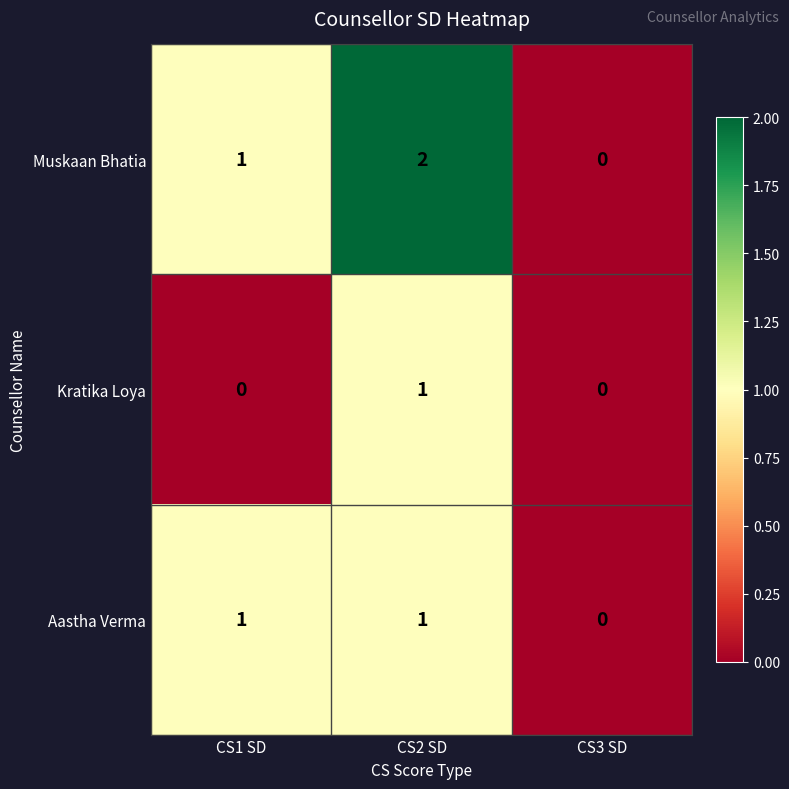

Which series has the widest spread of values?

Muskaan Bhatia